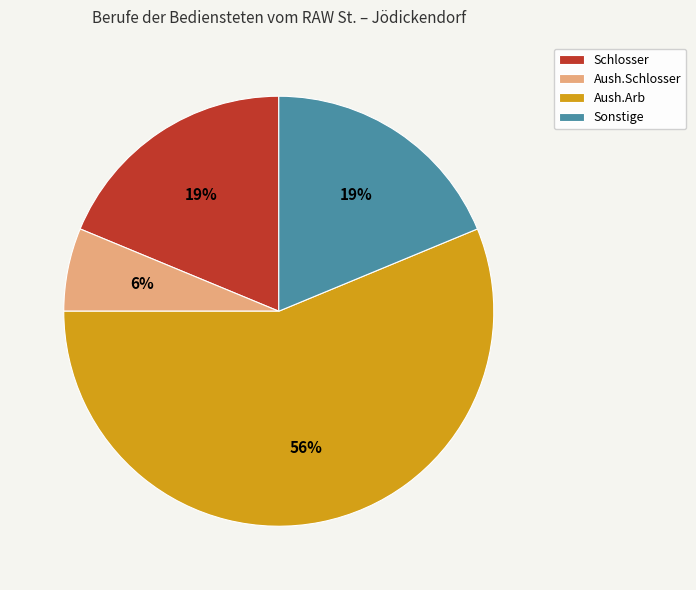

How many slices are in this pie chart?

4